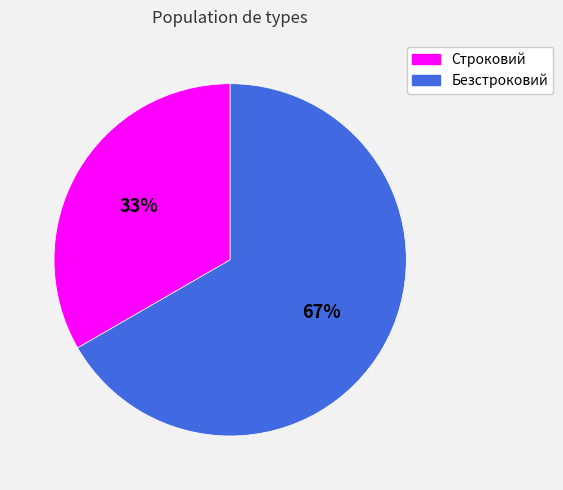

Which has a higher value, Строковий or Безстроковий?

Безстроковий